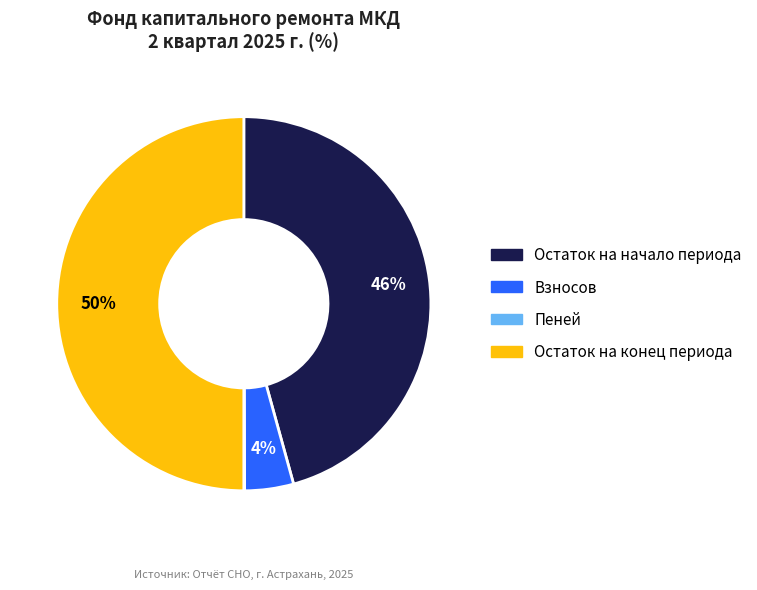

To the nearest percent, what is the combined percentage of Взносов and Остаток на начало периода?

50%